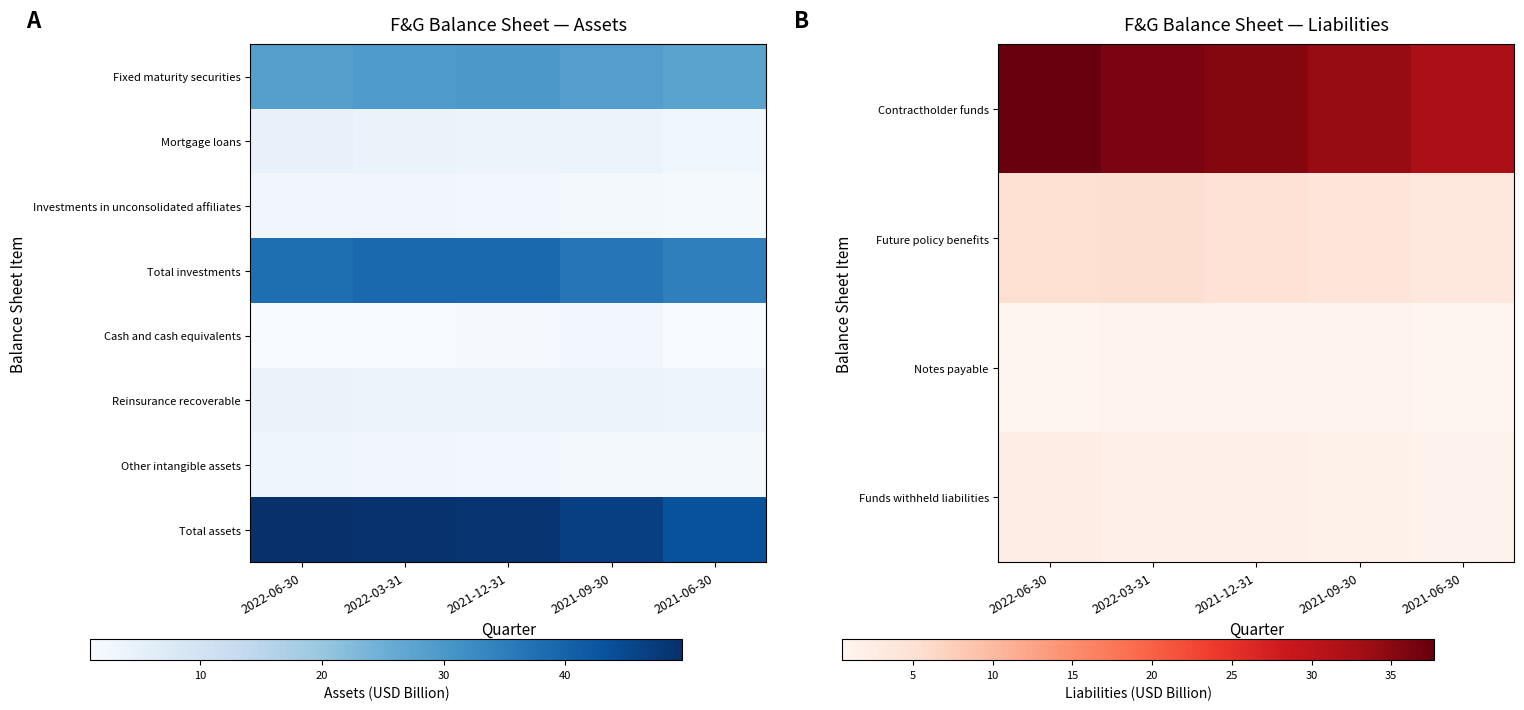

Between 2021-09-30 and 2021-06-30, which series saw the biggest shift?

Total assets